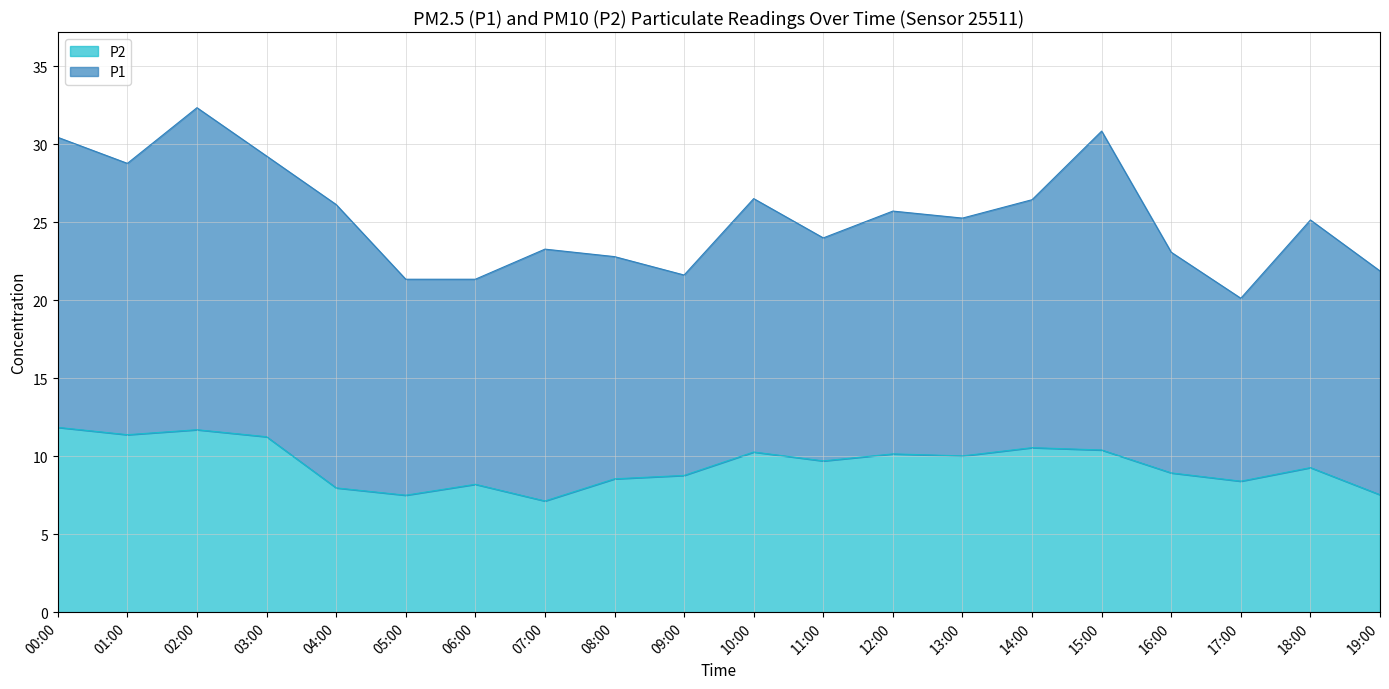

At which label is the value closest to 9?

16:00